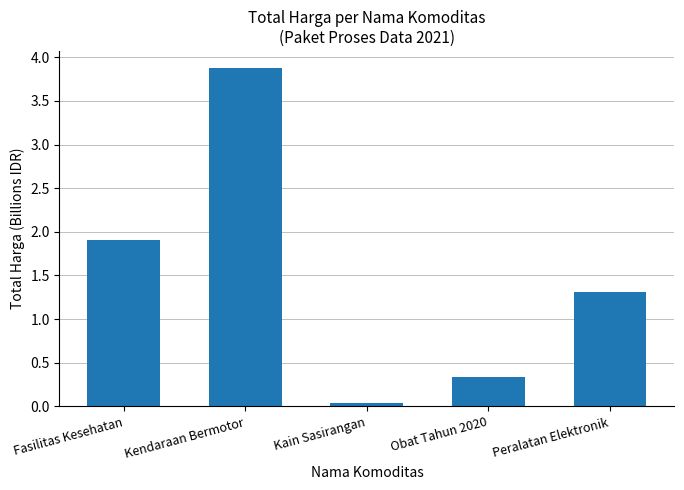

Which label corresponds to the smallest value in the chart?

Kain Sasirangan